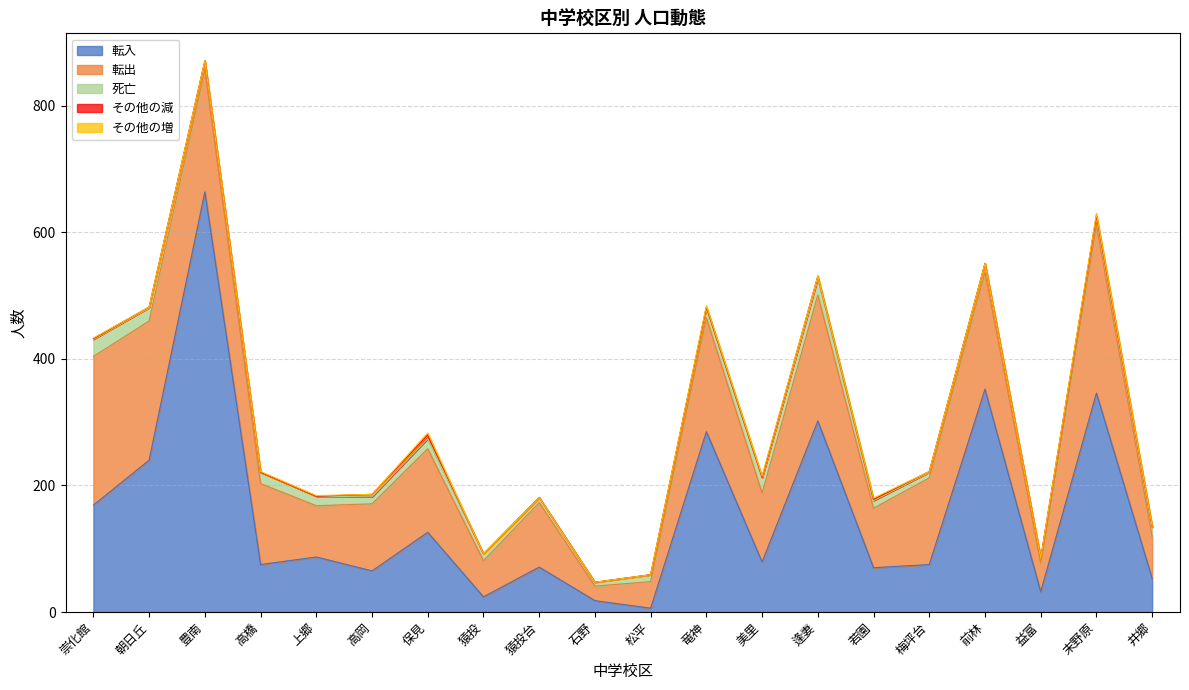

How many distinct data groups are displayed?

5